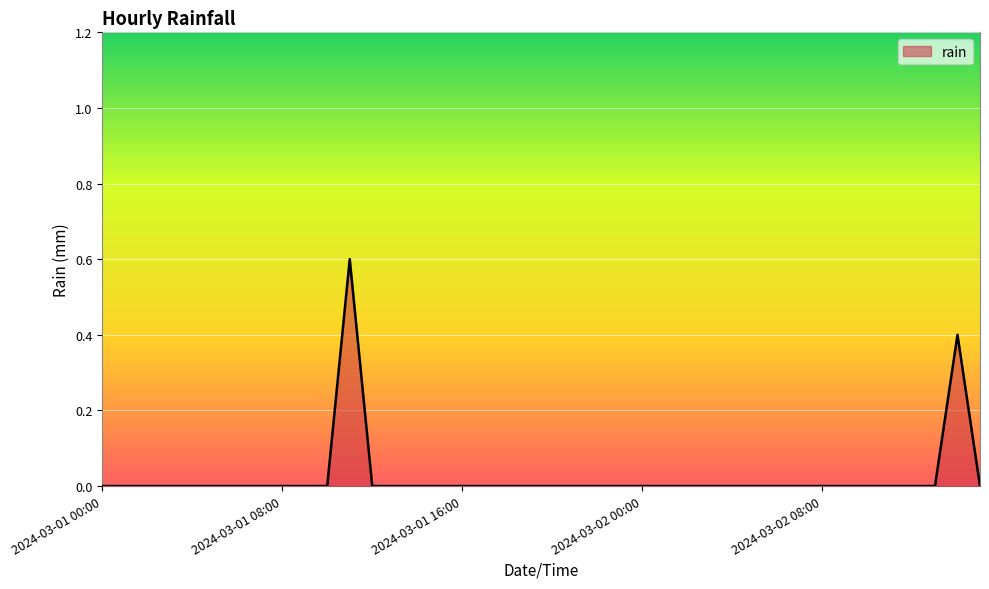

What is the greatest value displayed?

0.6